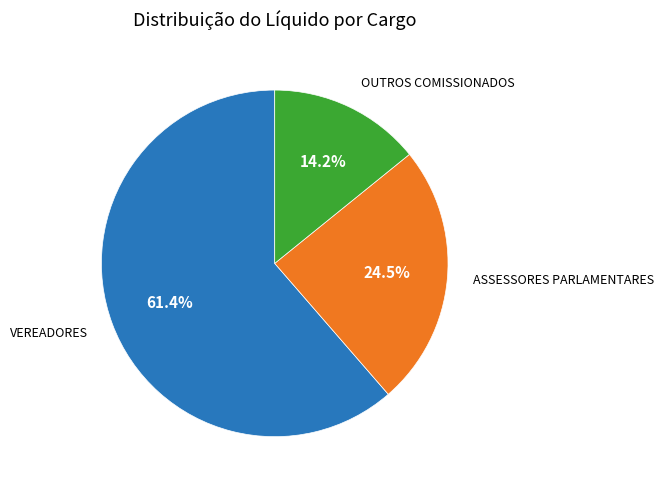

Between OUTROS COMISSIONADOS and VEREADORES, which is larger?

VEREADORES